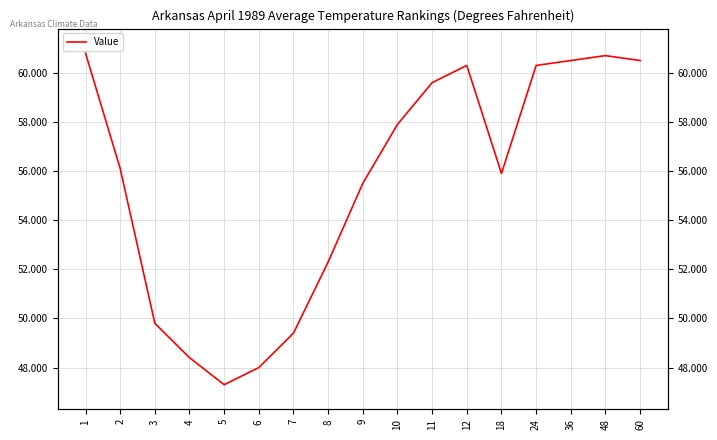

What is the difference between the values at 4 and 36?

12.1